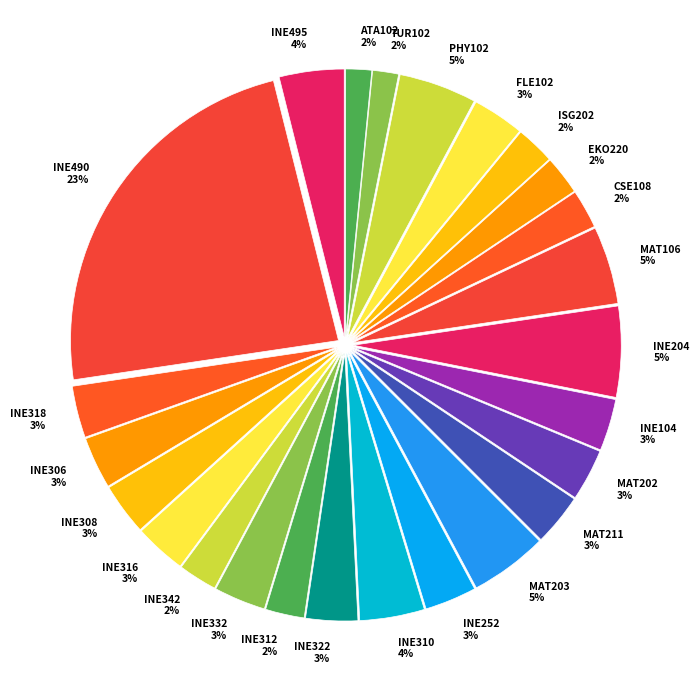

Approximately how many times larger is the value at TUR102 compared to ATA102?

1.0